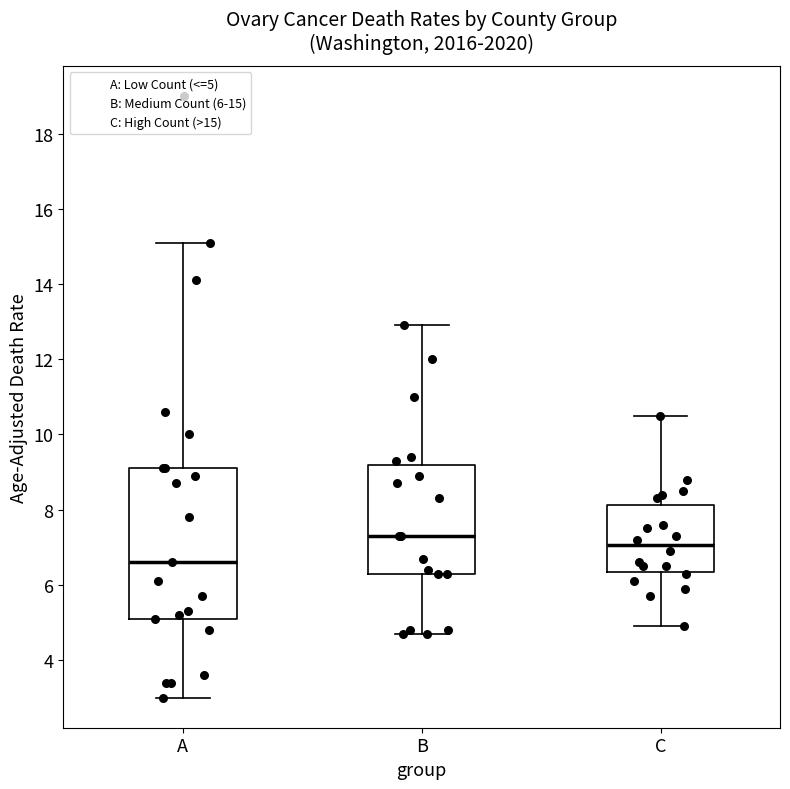

Which box is the tallest, from its lower edge to its upper edge?

A